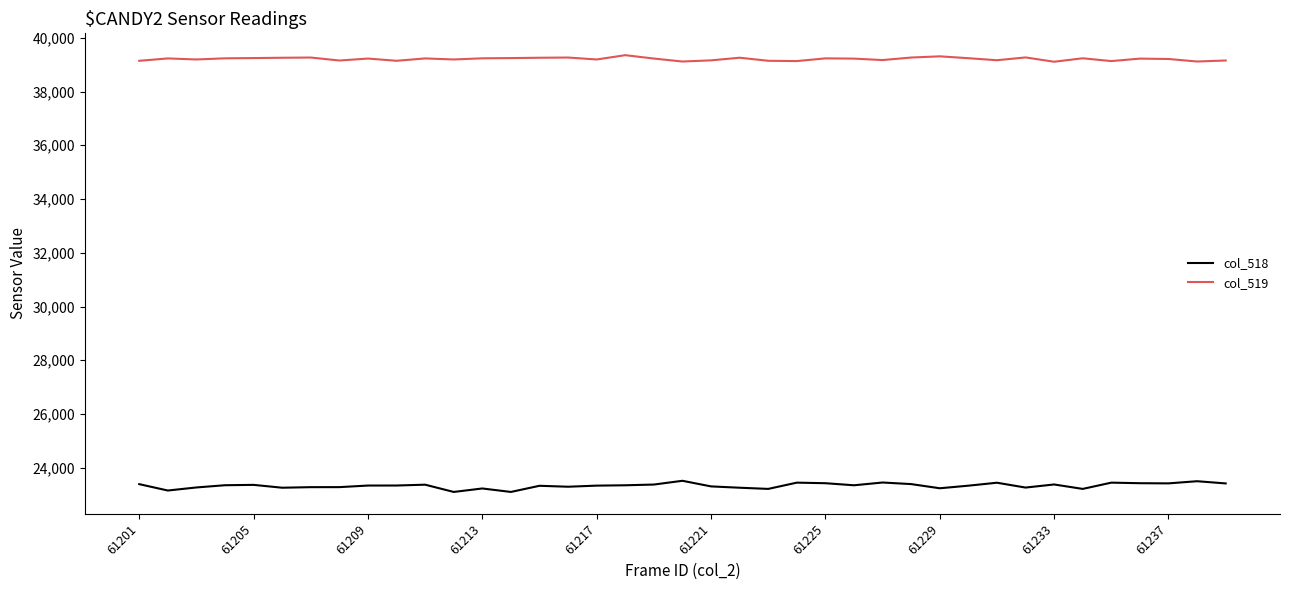

What is the difference between the second highest and second lowest values in the col_518 series?

399